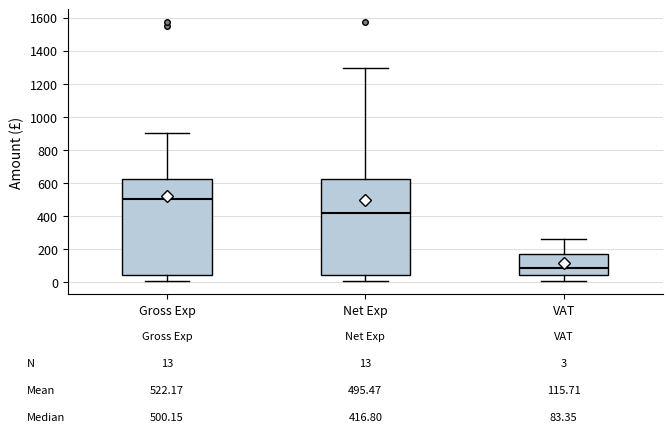

Which box's median line is the highest?

Gross Exp